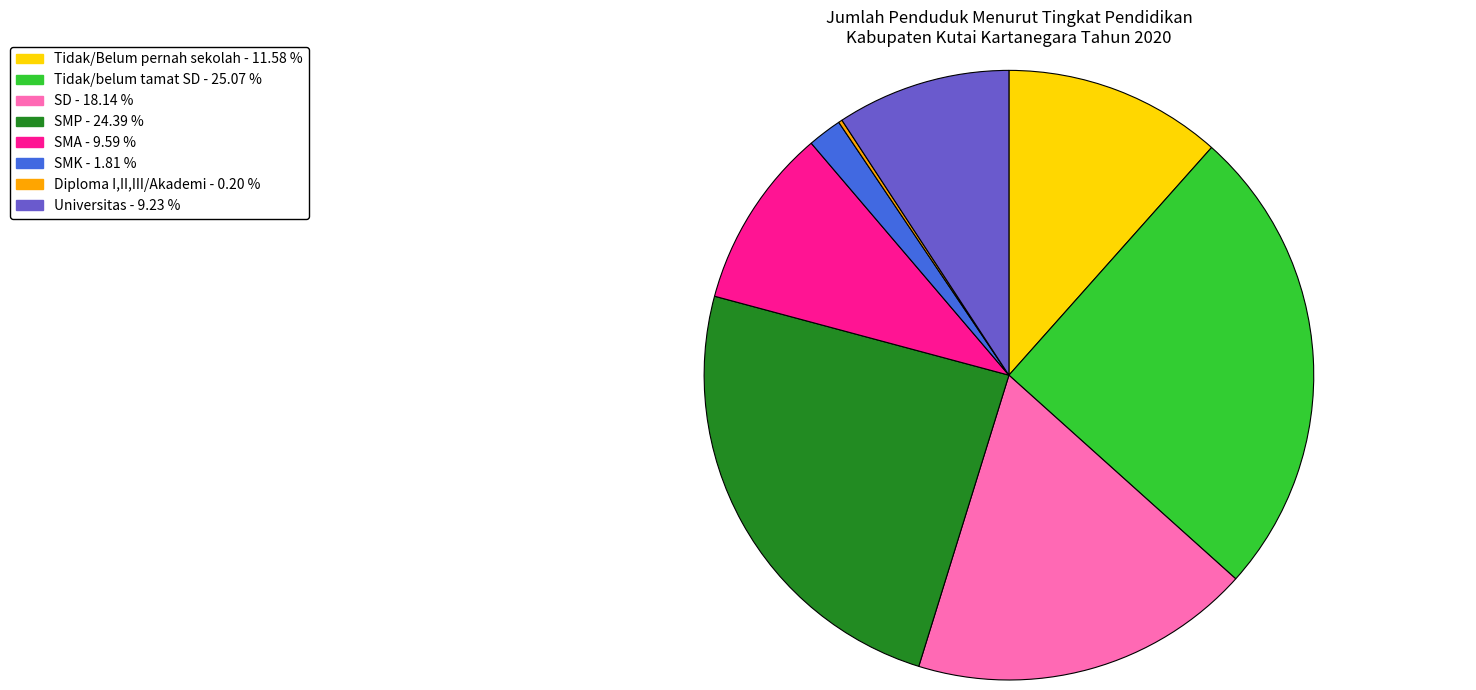

The Tidak/belum tamat SD slice represents 25% of the pie. True or false?

True